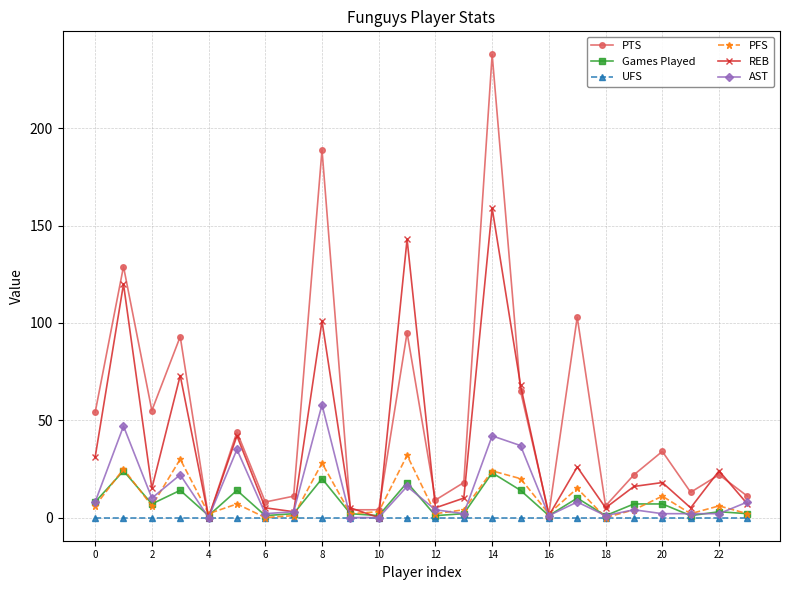

True or false: Games Played has more than 0 interior local peaks.

True